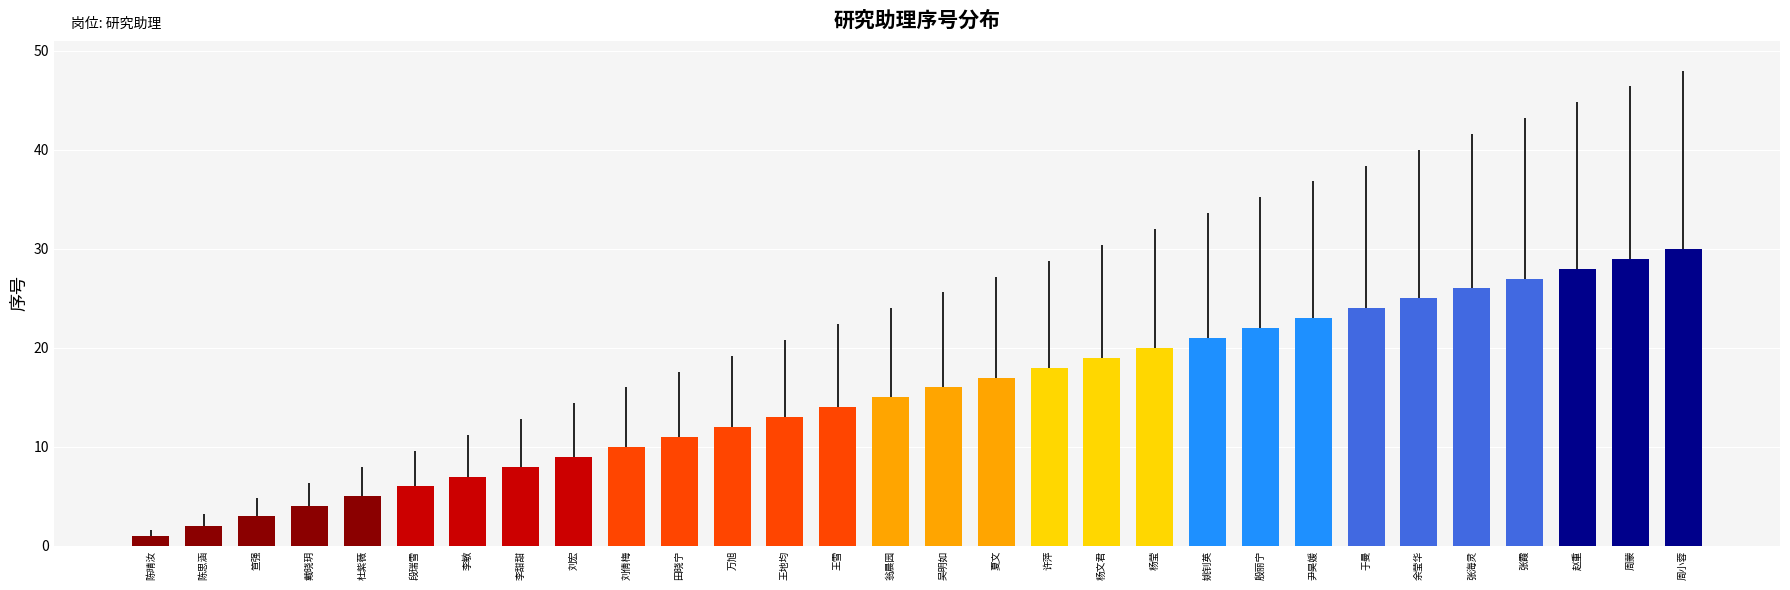

What is the smallest value displayed?

1